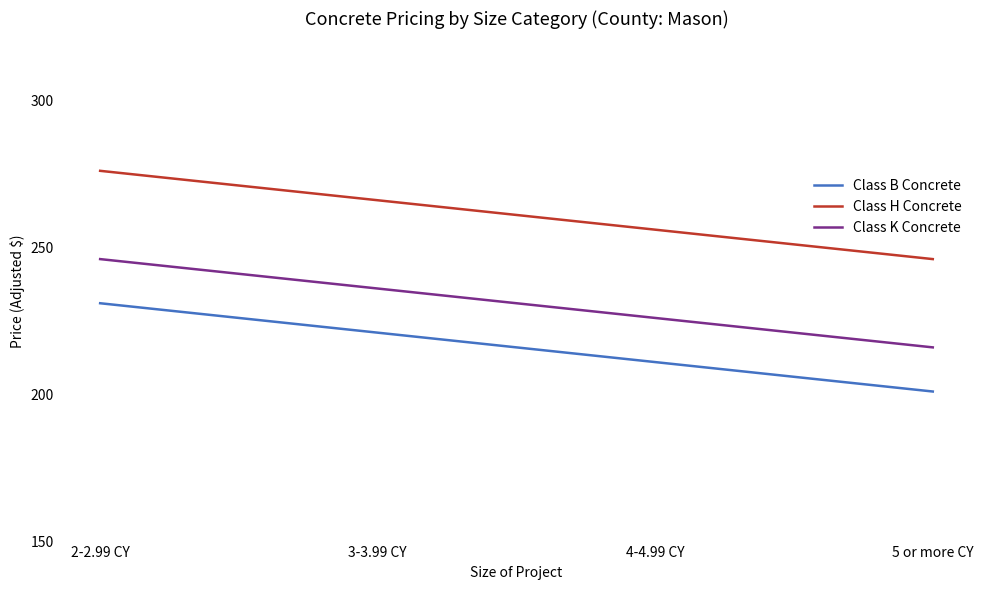

True or false: Class B Concrete and Class K Concrete intersect in this chart.

False